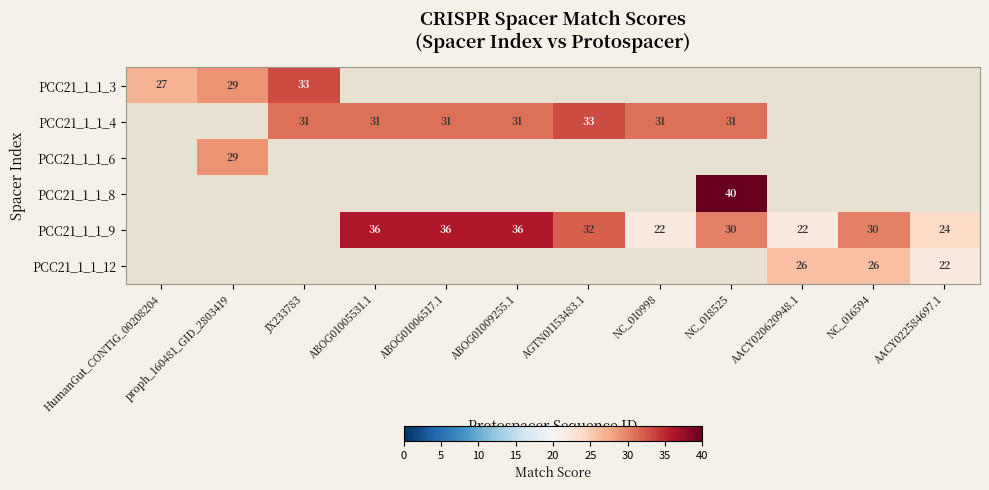

The PCC21_1_1_12 series shows 37 at AACY022584697.1. True or false?

False